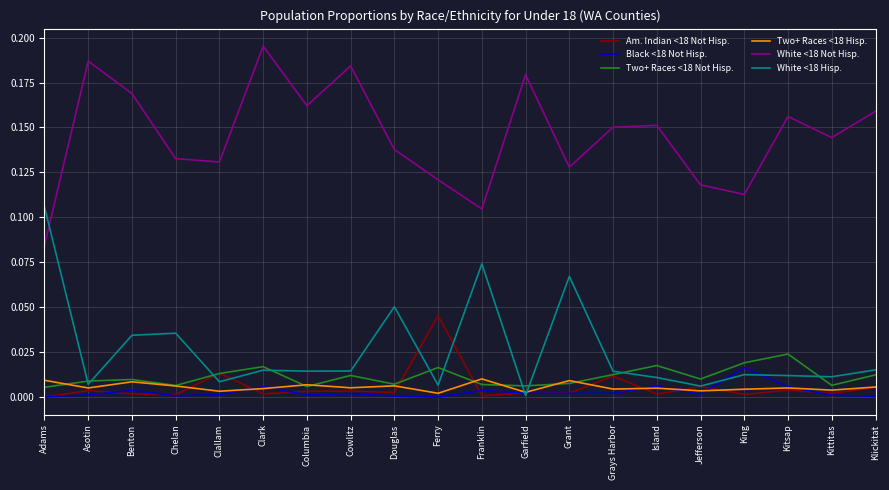

Is the value of Am. Indian <18 Not Hisp. at Columbia greater than the value of White <18 Hisp. at Columbia?

No